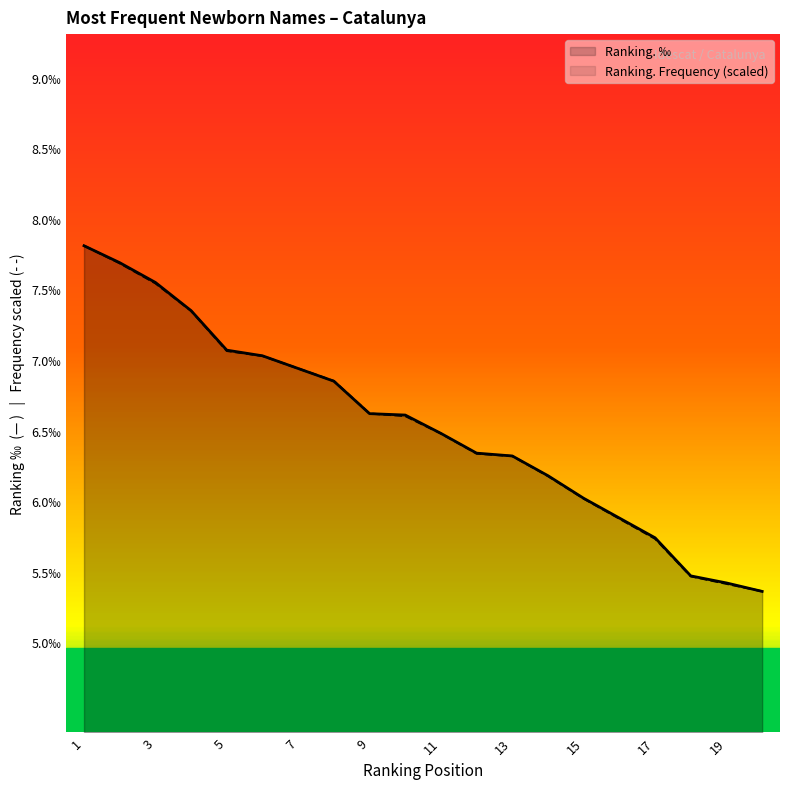

True or false: Ranking. Frequency (scaled) and Ranking. ‰ cross at least once.

True